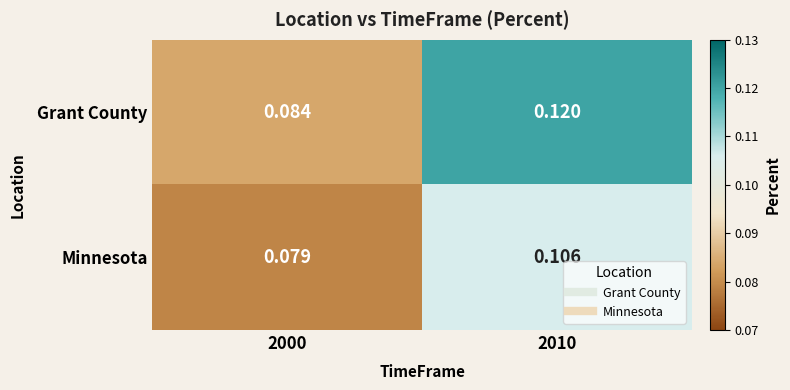

Is the value of Grant County at 2010 greater than the value of Minnesota at 2000?

Yes